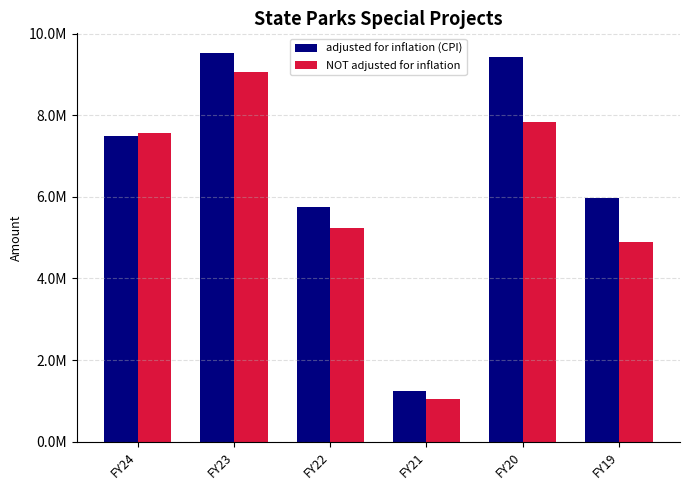

Does the chart contain any negative values?

No